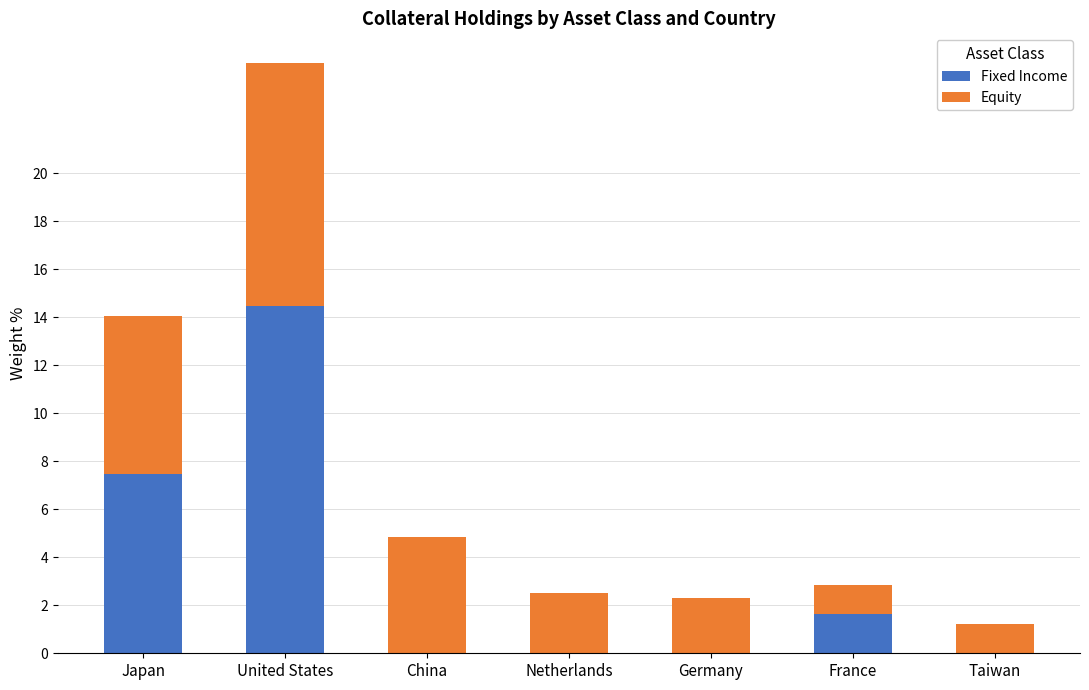

Is it true that Fixed Income equals 0.0 at Taiwan?

True